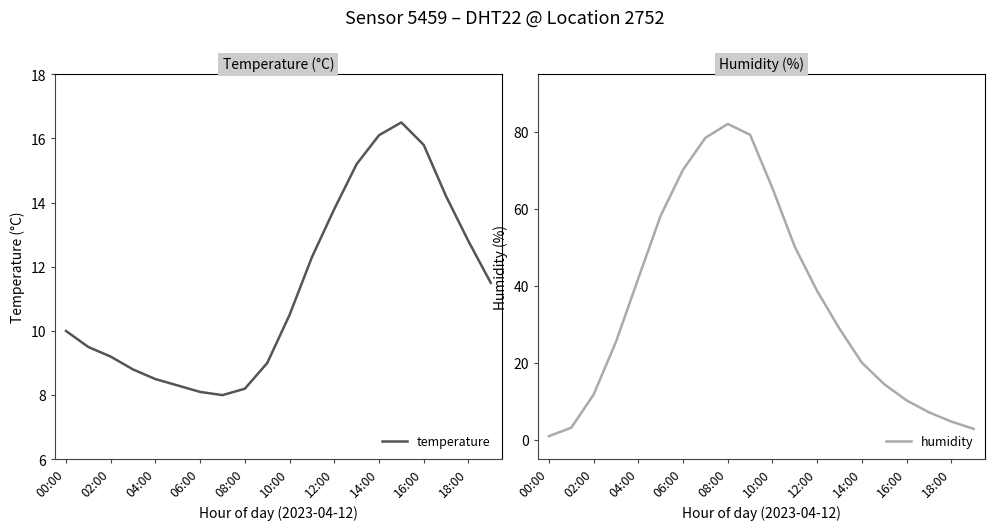

What is the average value of the humidity series?

34.7